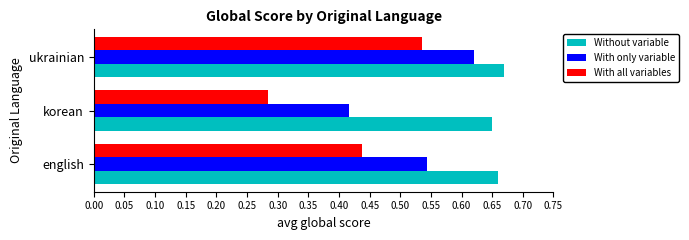

What are all the series names shown in the legend?

Without variable, With only variable, With all variables